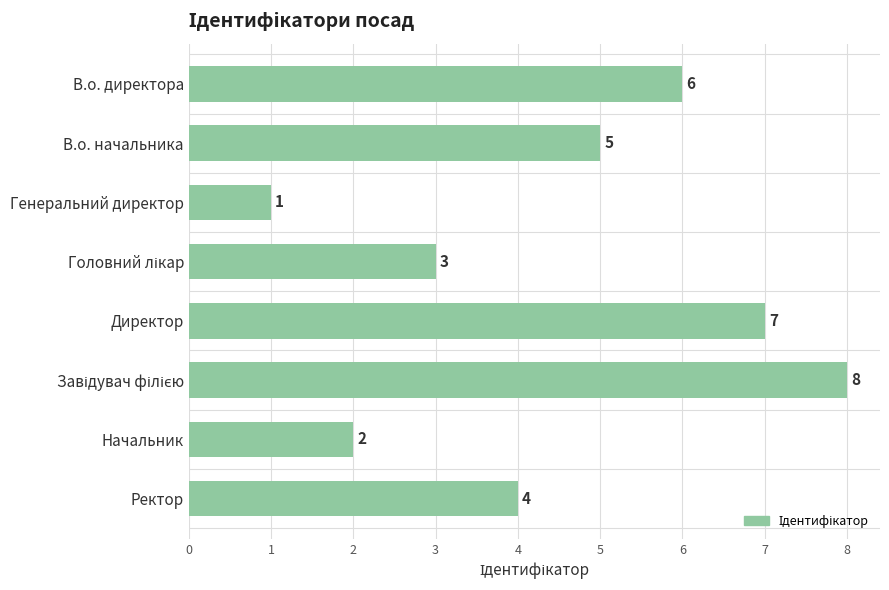

The chart shows a value of 4 at Начальник. True or false?

False